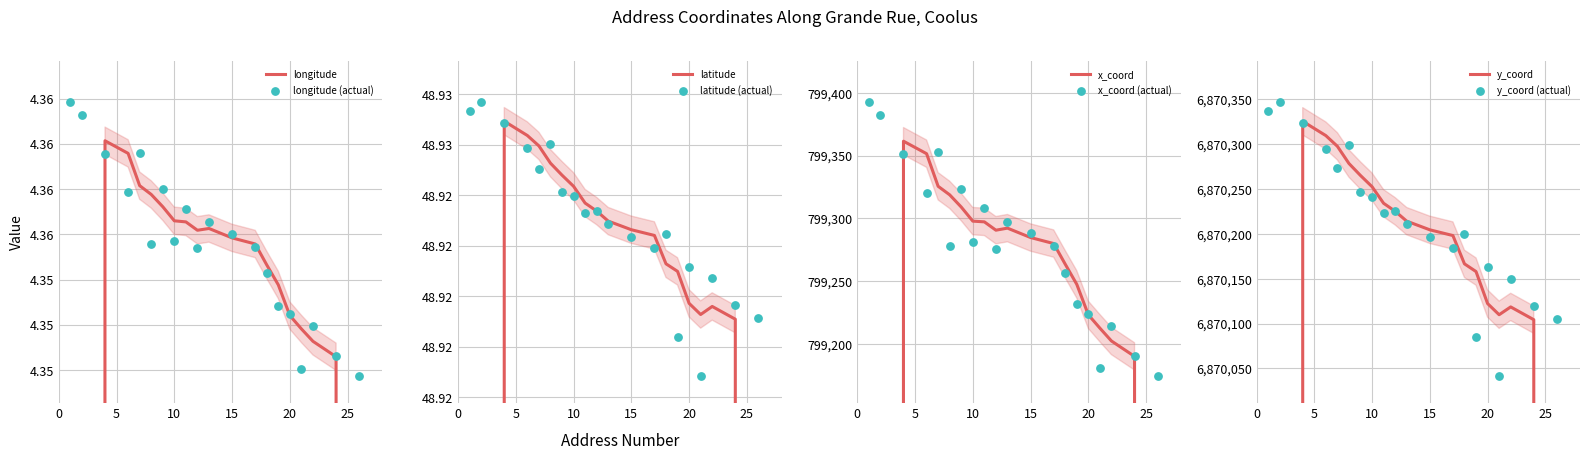

Which series has the largest total across all categories?

y_coord